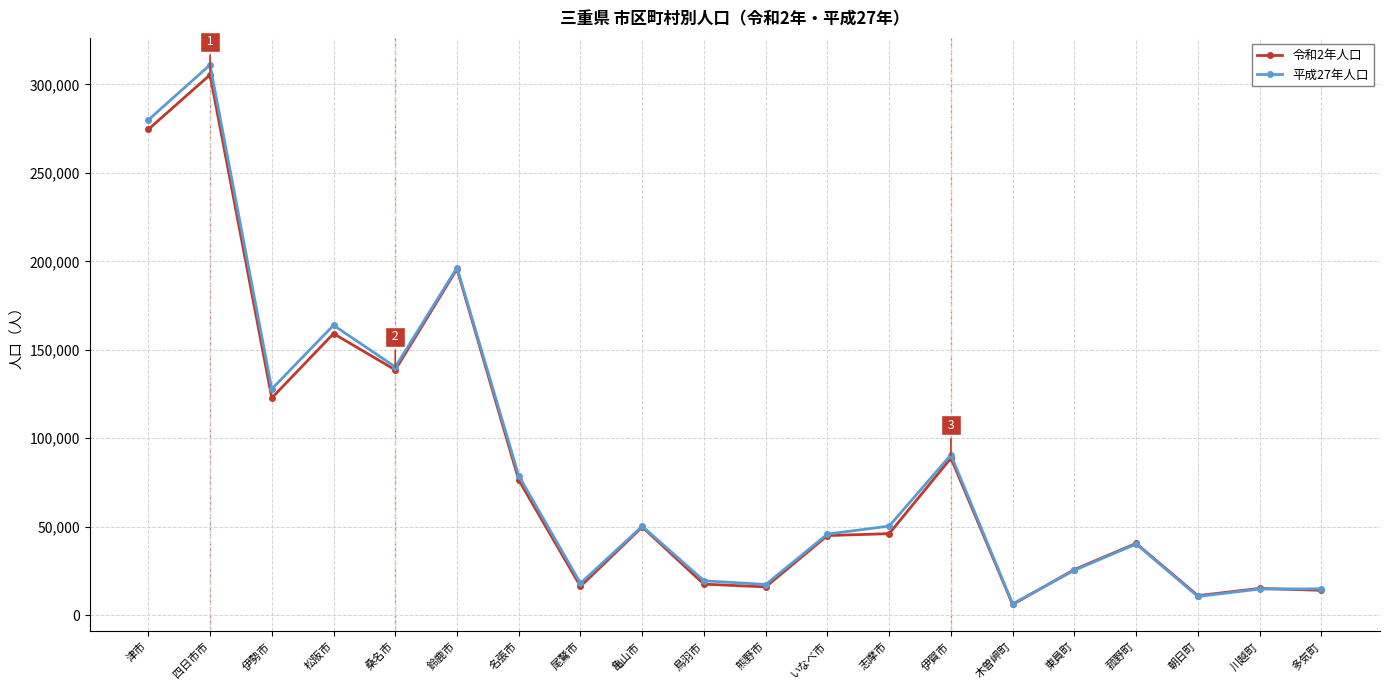

At which label does 令和2年人口 reach its peak?

四日市市